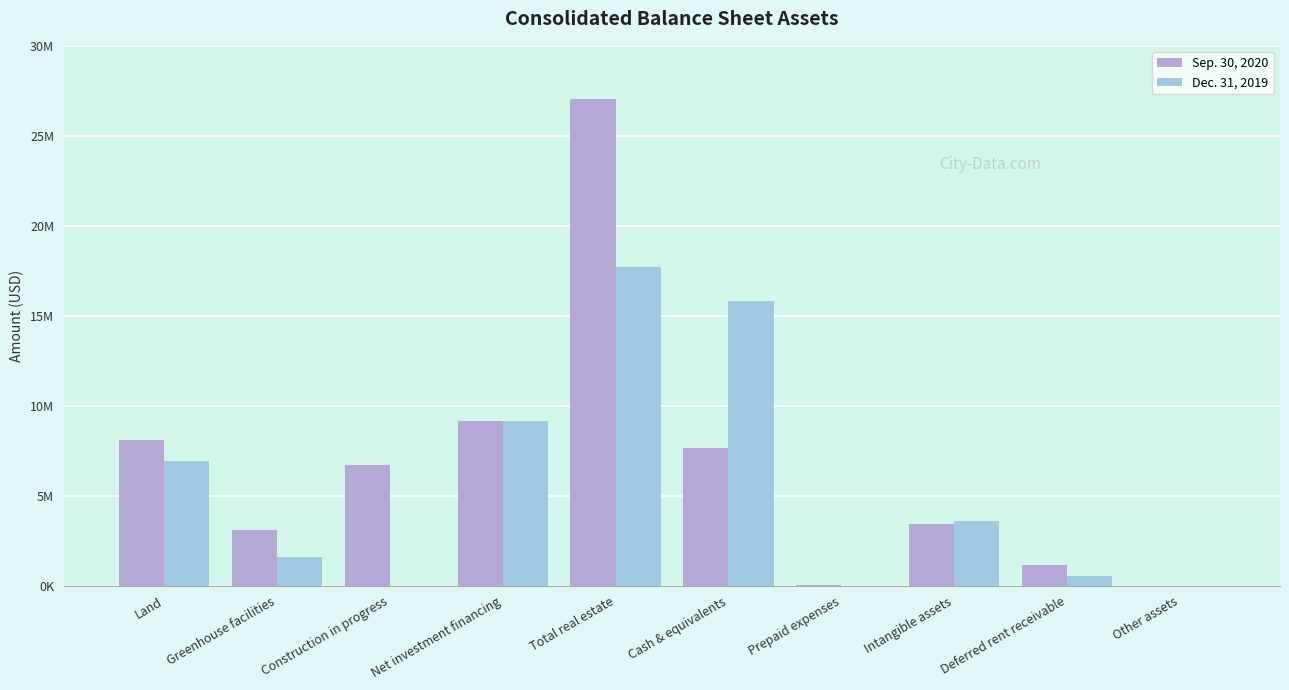

How many data points does each series have?

10